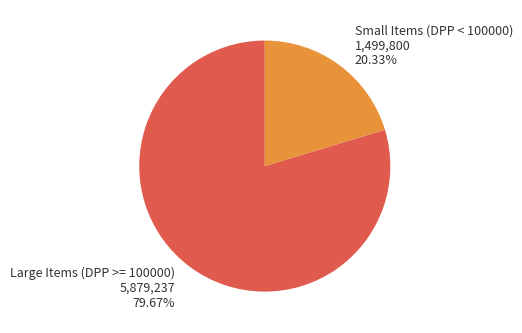

Is there any slice that represents more than half of the pie?

Yes